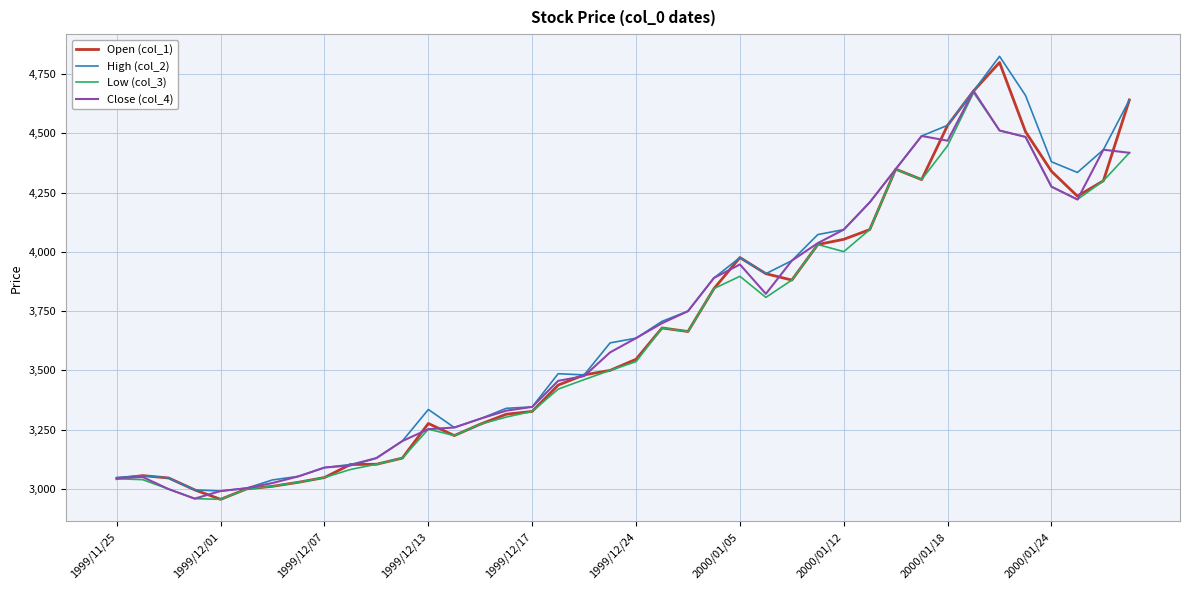

At how many categories does at least one series exceed 3860?

17